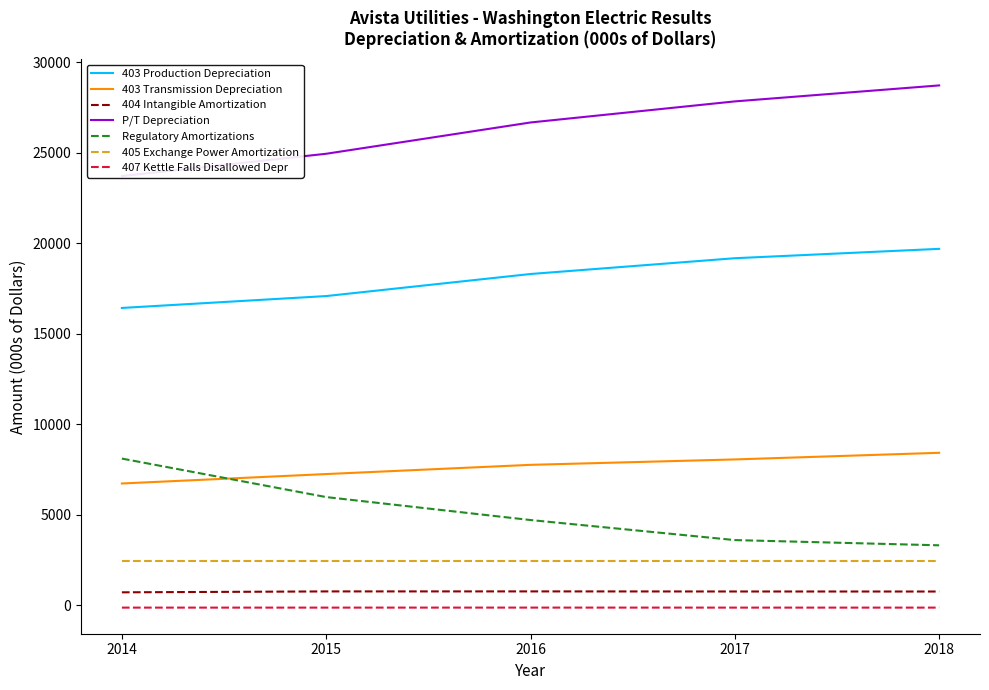

What is the greatest value displayed?

28724